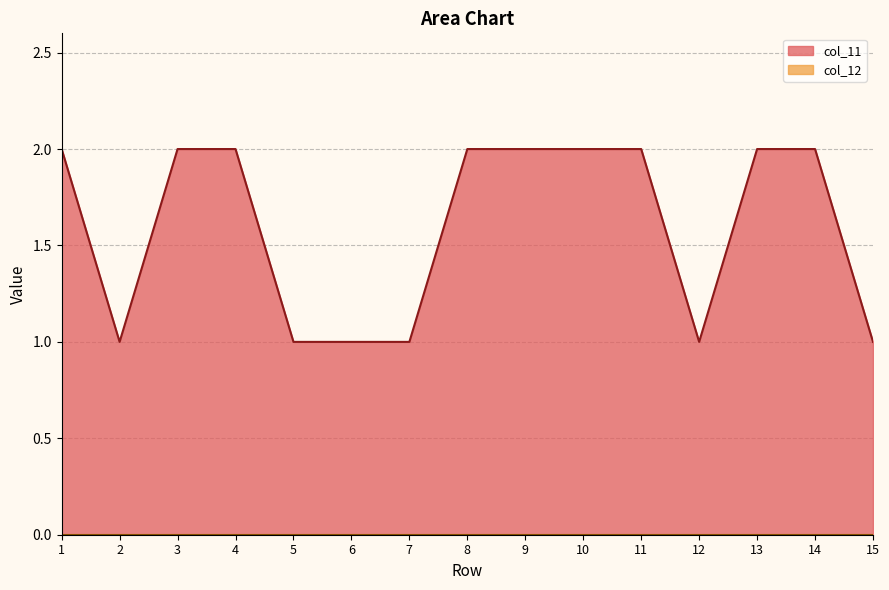

How many values are between 1 and 2?

15